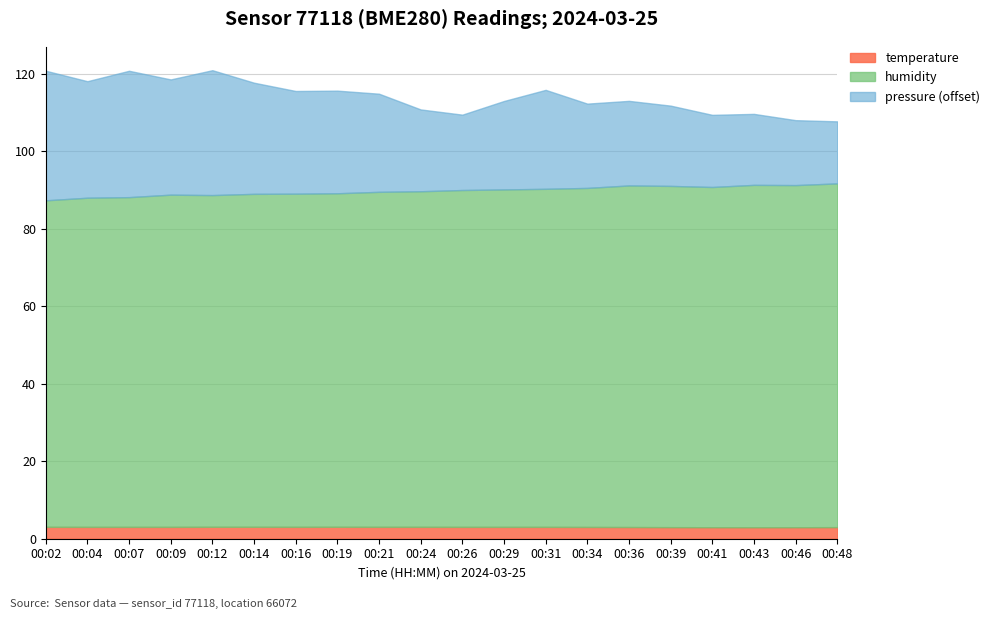

How many series are shown in this chart?

3